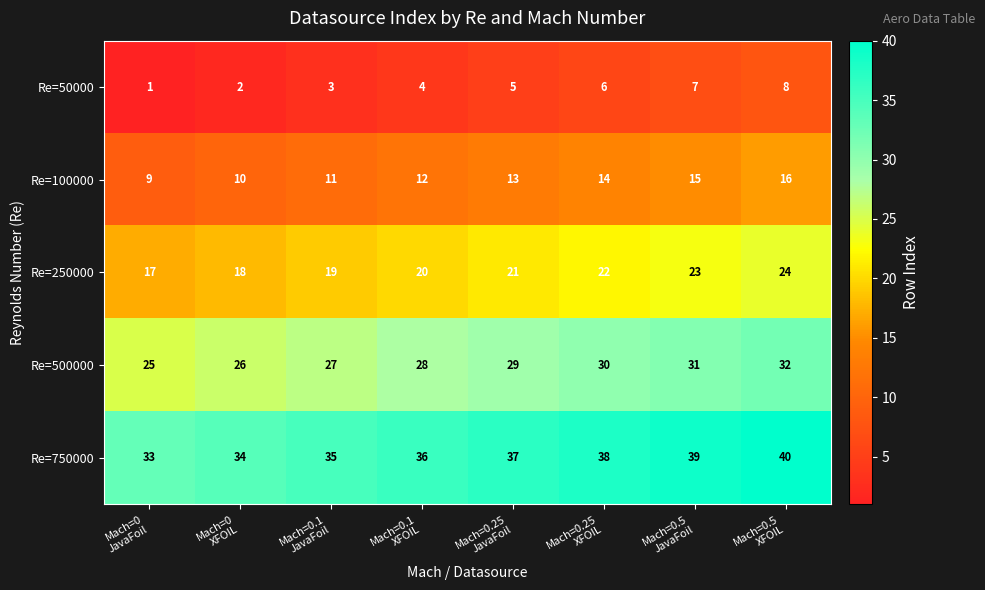

Count the Re=50000 values in the range 3 to 7.

5